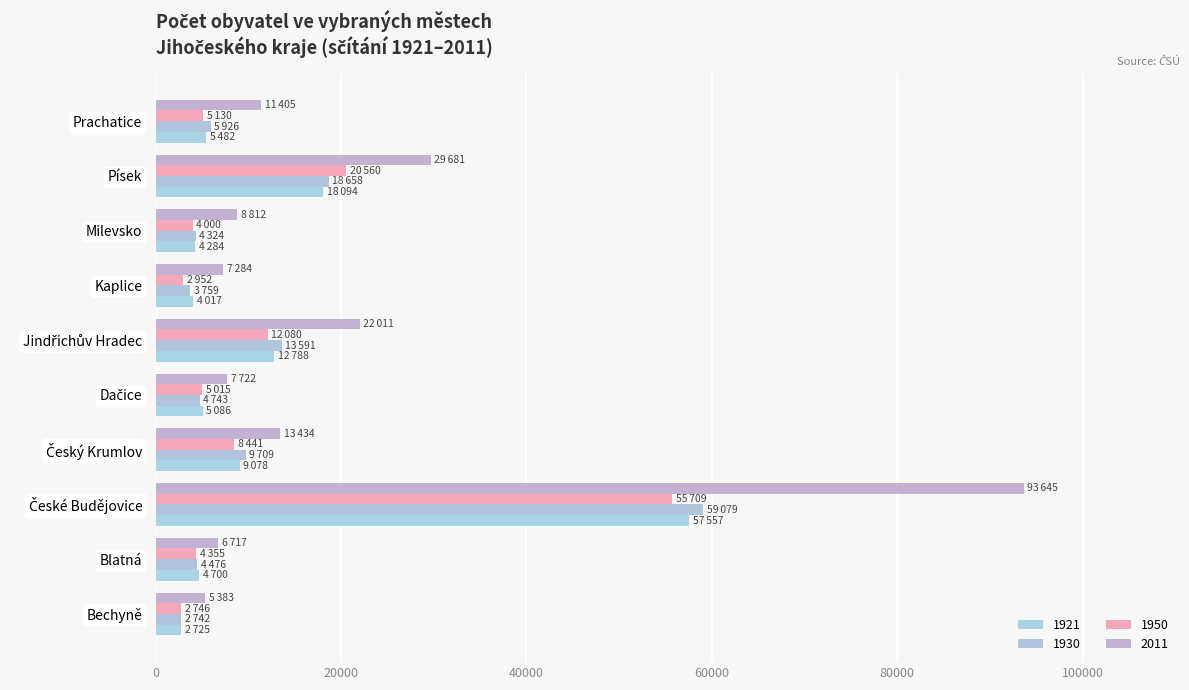

How many data points in 1921 are less than 5482?

5